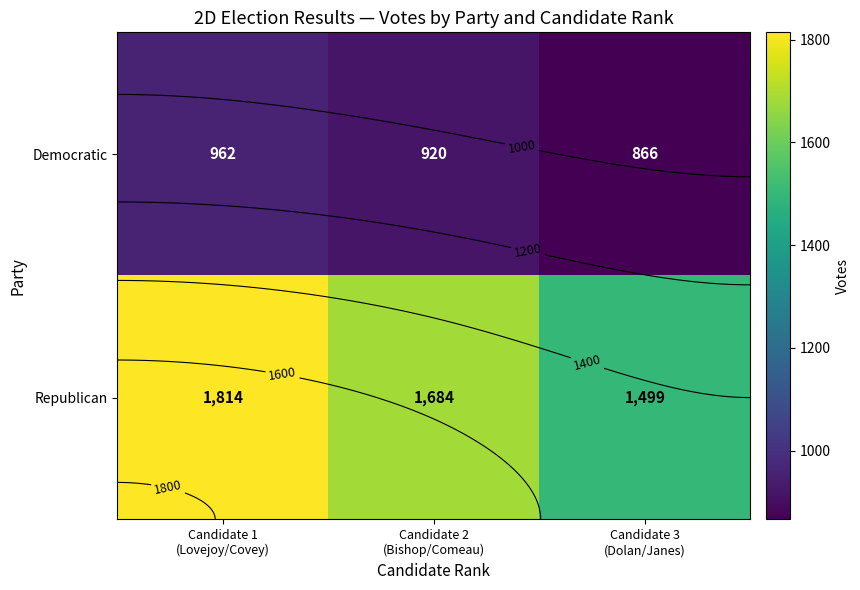

What is the difference between the maximum and minimum values in the Democratic series?

96